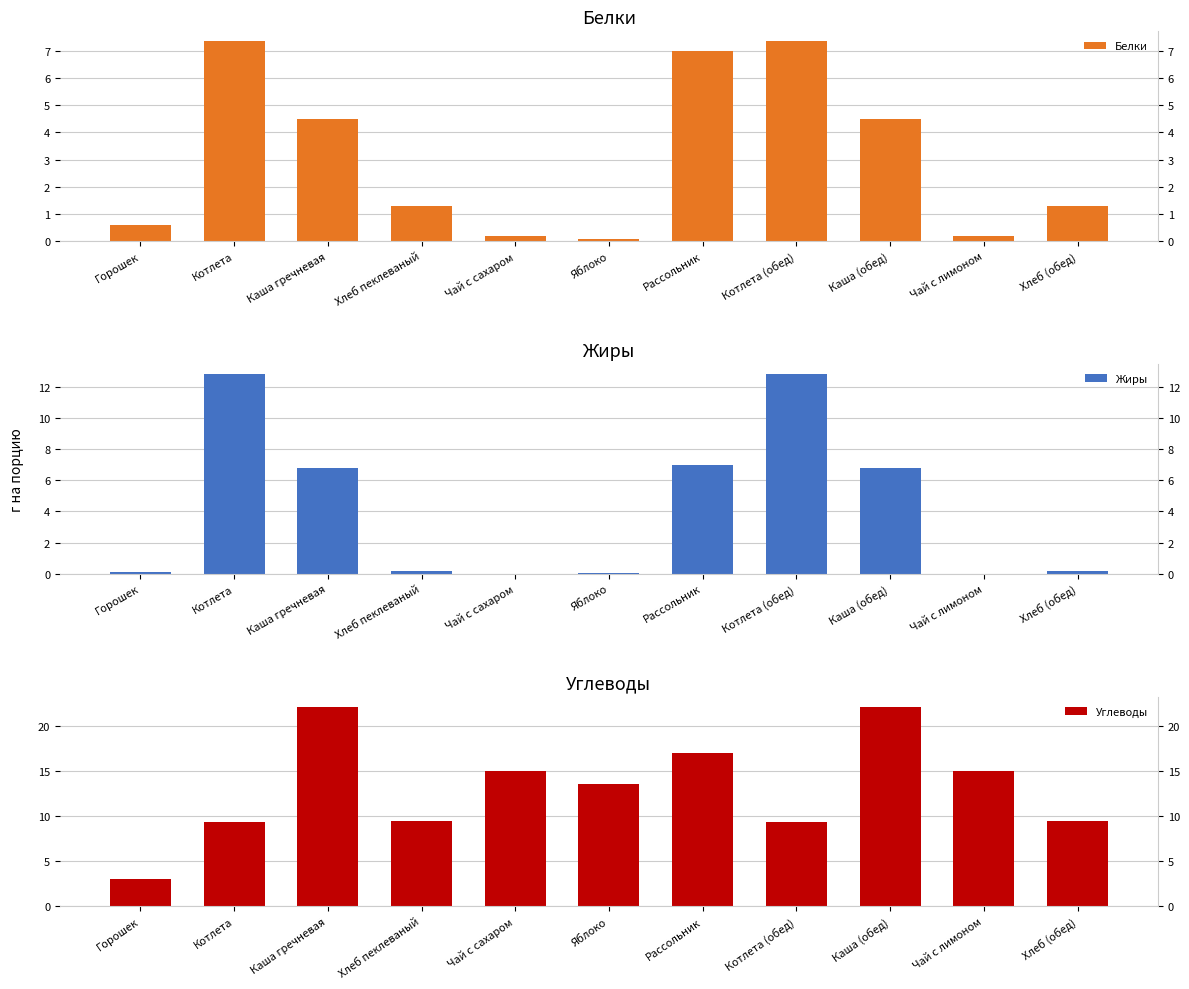

How many distinct data groups are displayed?

3